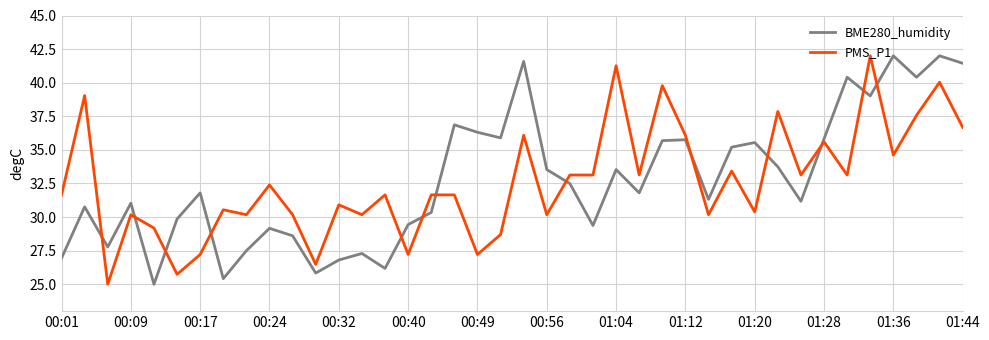

How many times do BME280_humidity and PMS_P1 cross each other?

13